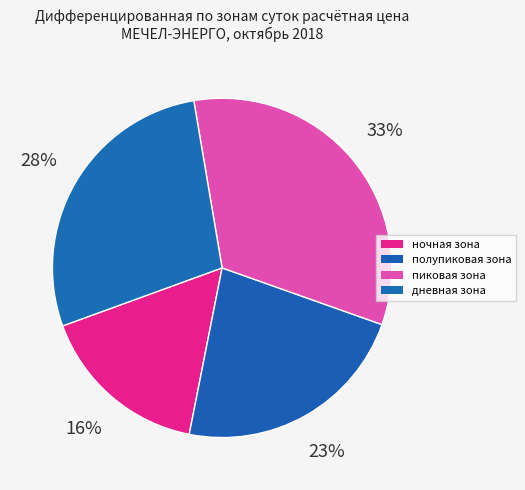

Between полупиковая зона and пиковая зона, which is larger?

пиковая зона